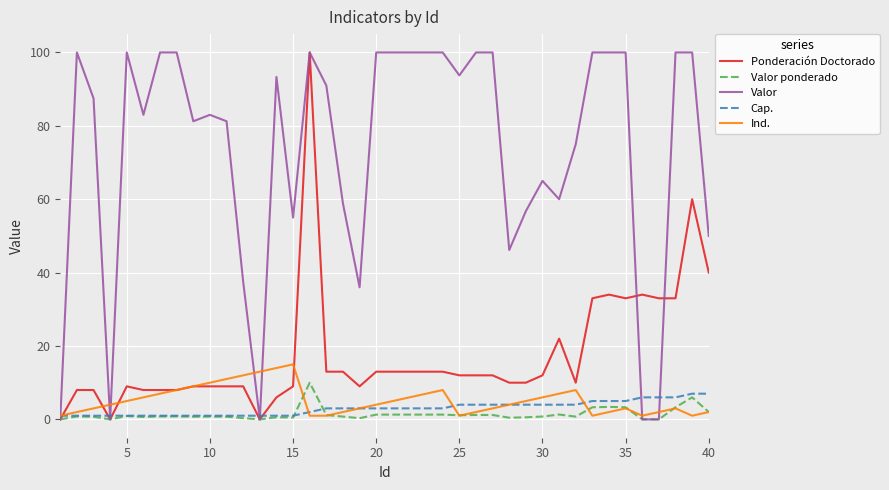

What is the difference between the maximum and second lowest values in the Cap. series?

6.0